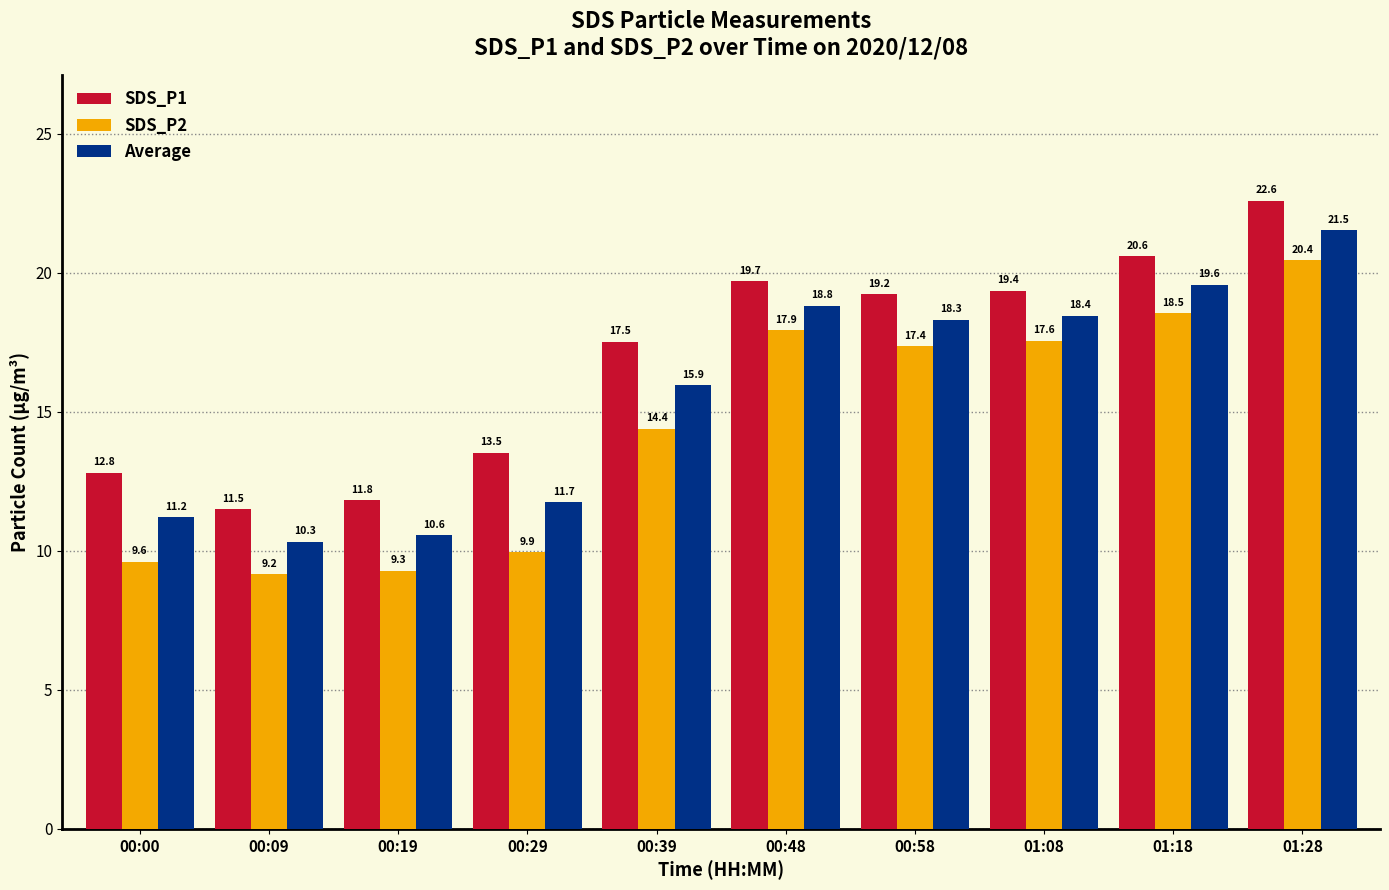

Does the chart contain any negative values?

No